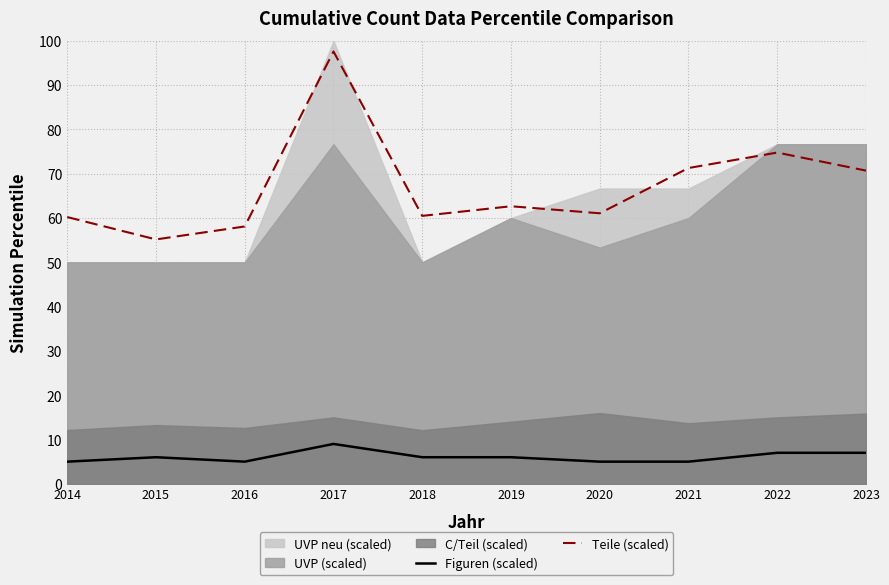

What is the approximate value of Figuren (scaled) at 2022?

7.0